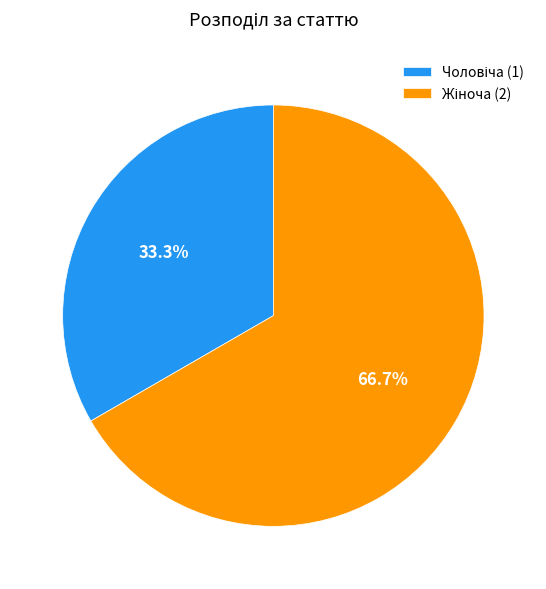

Is there any slice that represents more than half of the pie?

Yes